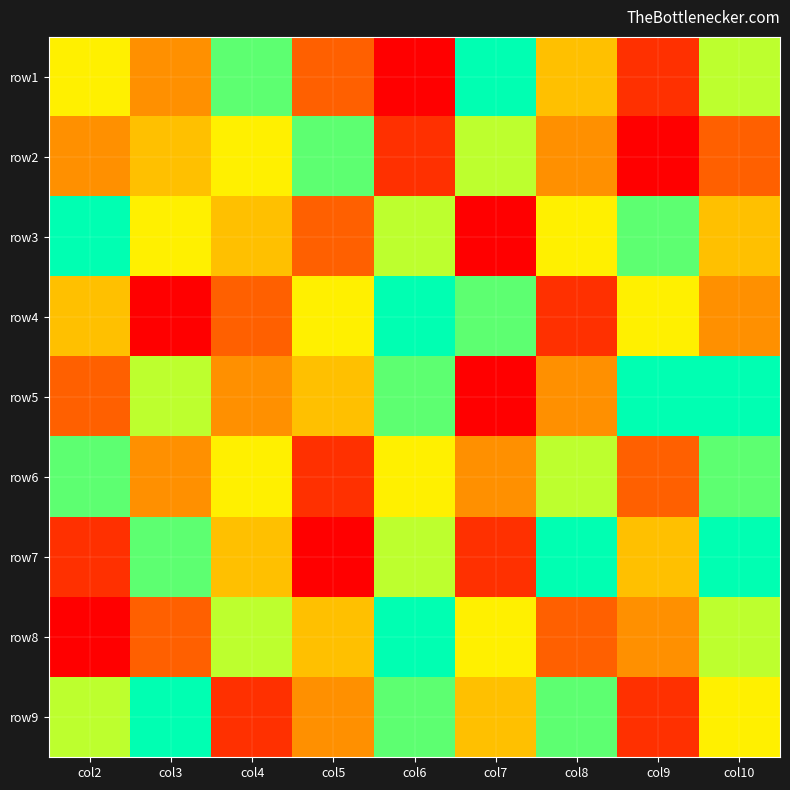

What is the total value across all series at col2?

45